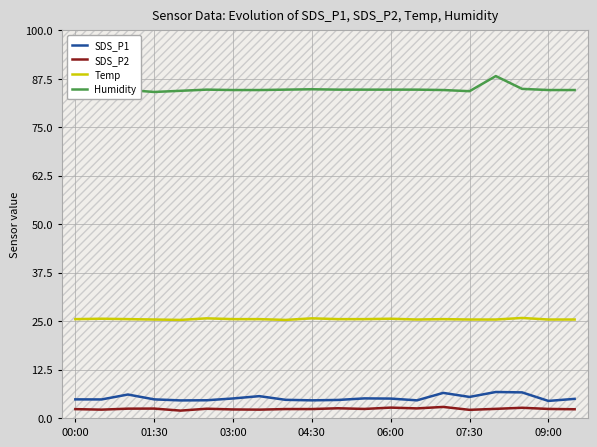

True or false: SDS_P1 and Temp cross at least once.

False